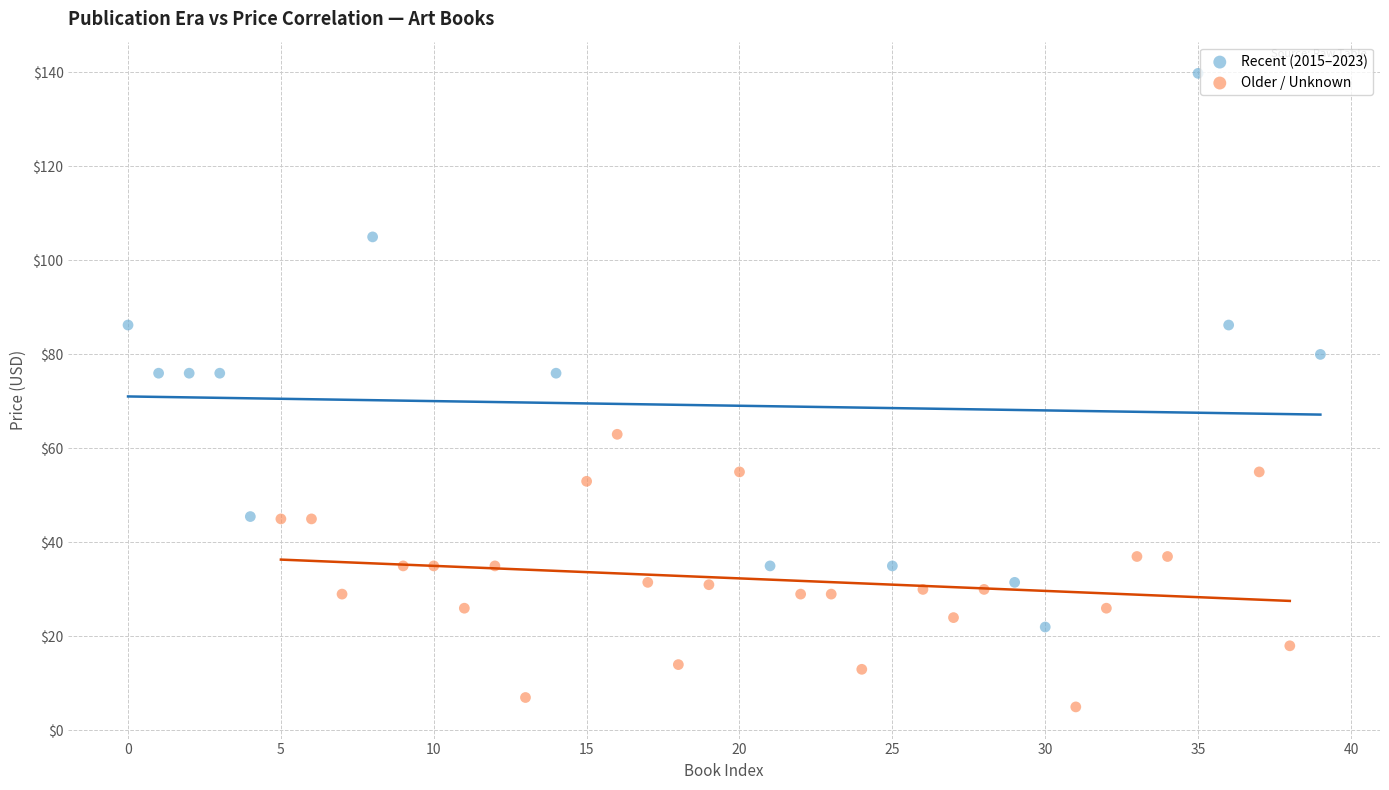

Which series contains the highest Y value?

Recent (2015–2023)